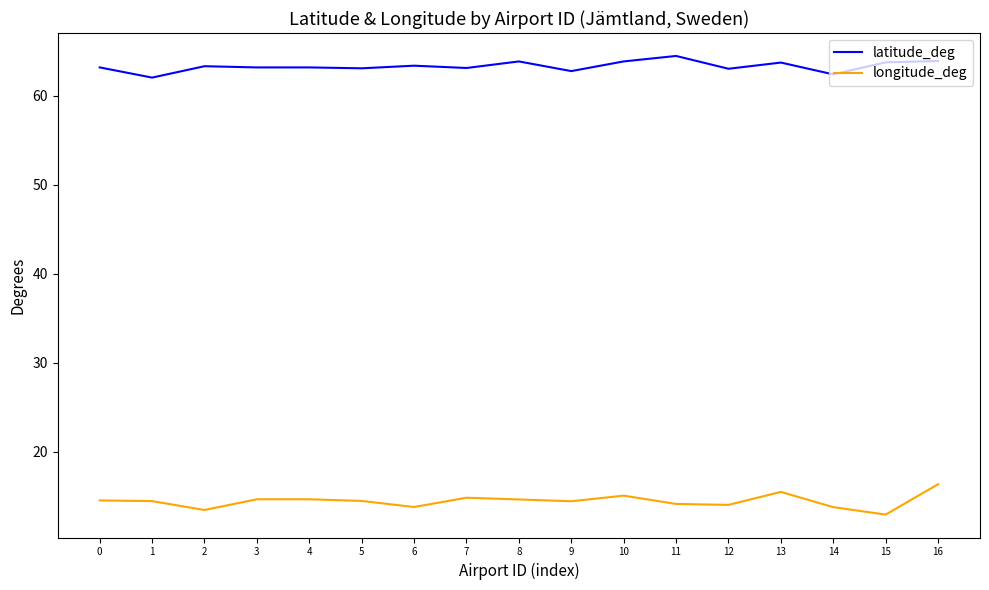

What is the total value across all series at 13?

79.2